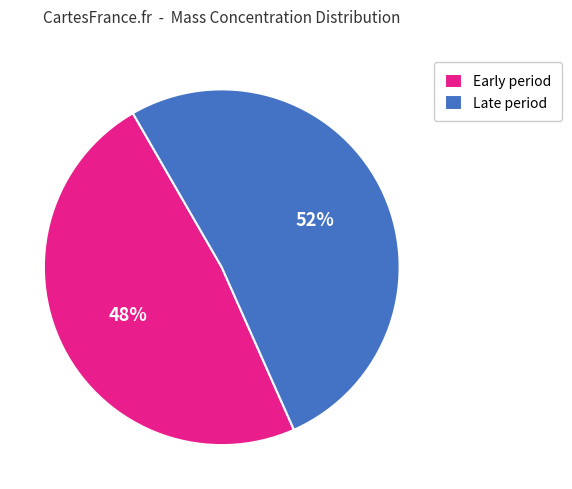

Combined, do Early period and Late period account for over 50%?

Yes